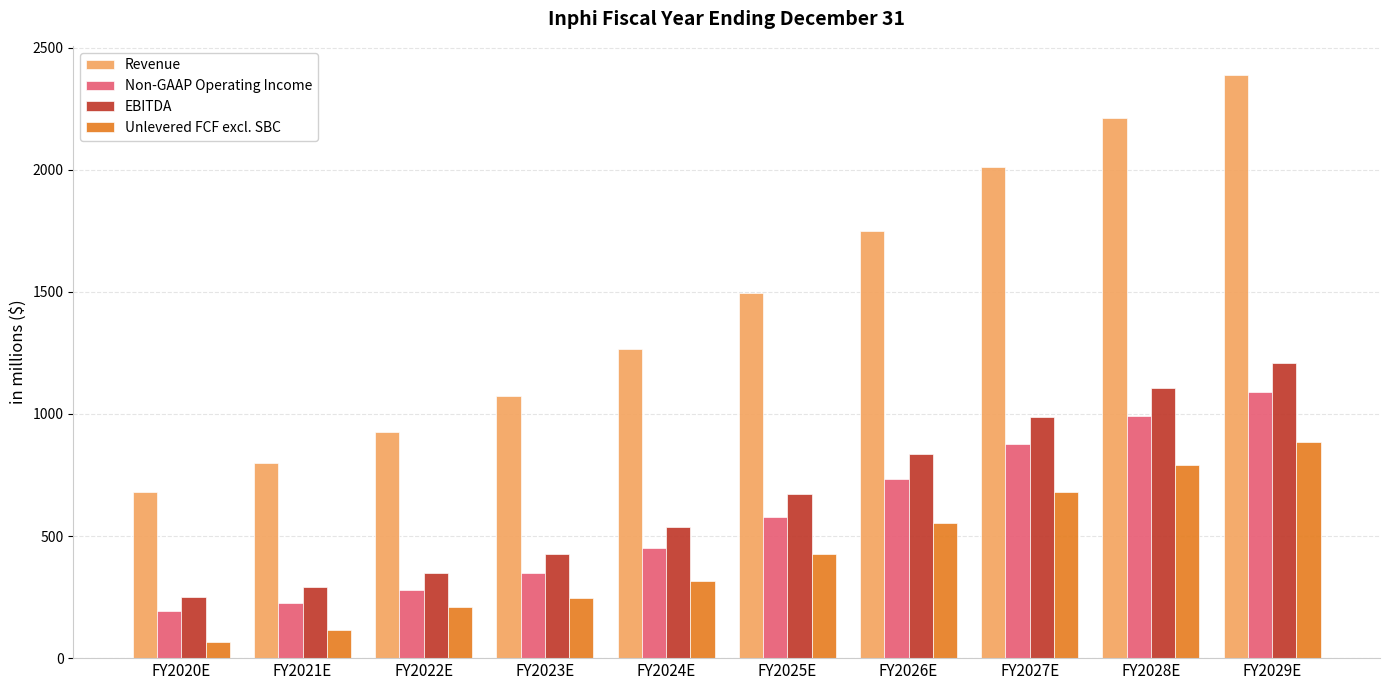

Reading right to left, list all the values displayed in this chart.

Revenue: 2388	2211	2010	1748	1494	1266	1073	924	801	682
Non-GAAP Operating Income: 1090	990	878	733	580	449	348	277	224	192
EBITDA: 1210	1105	987	835	674	535	427	350	292	250
Unlevered FCF excl. SBC: 885	791	679	555	425	314	245	208	115	66